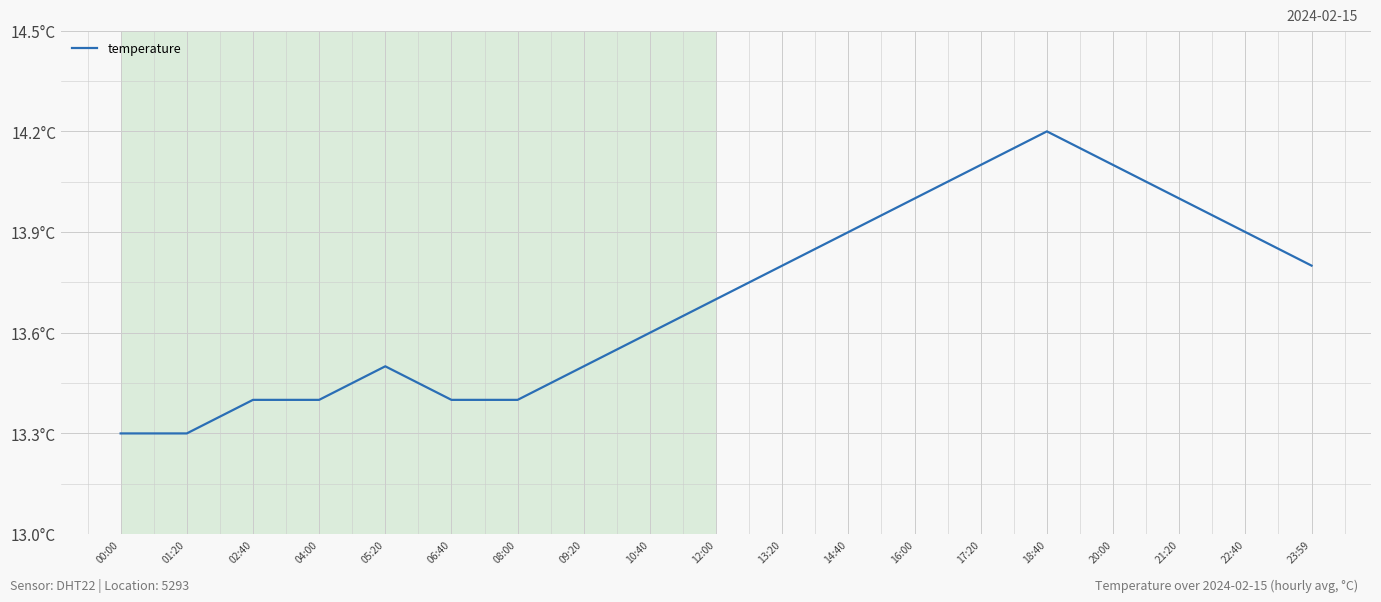

What is the value of the 17th point from the left?

14.0